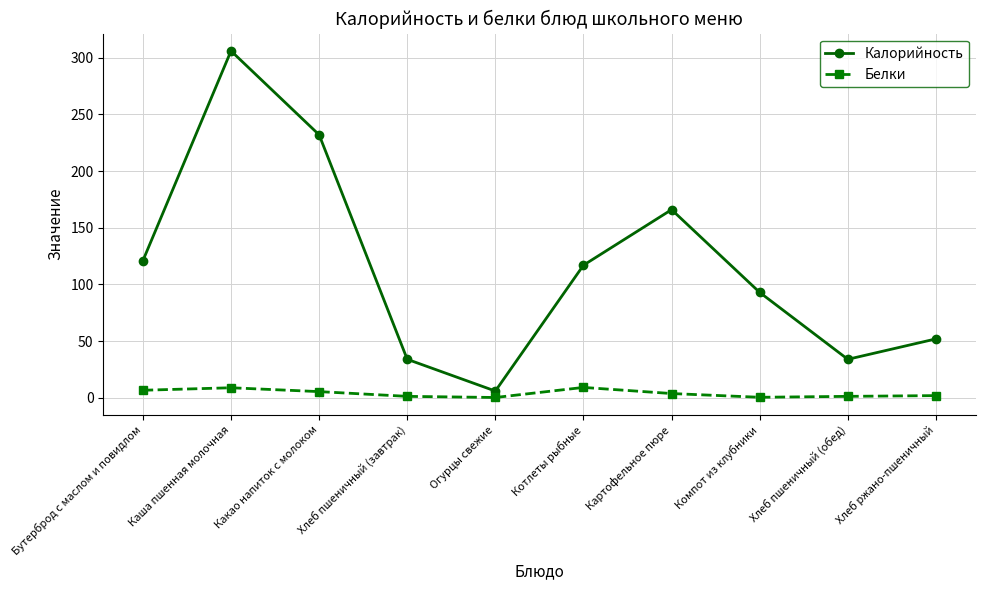

At which label does Калорийность first exceed 117?

Бутерброд с маслом и повидлом